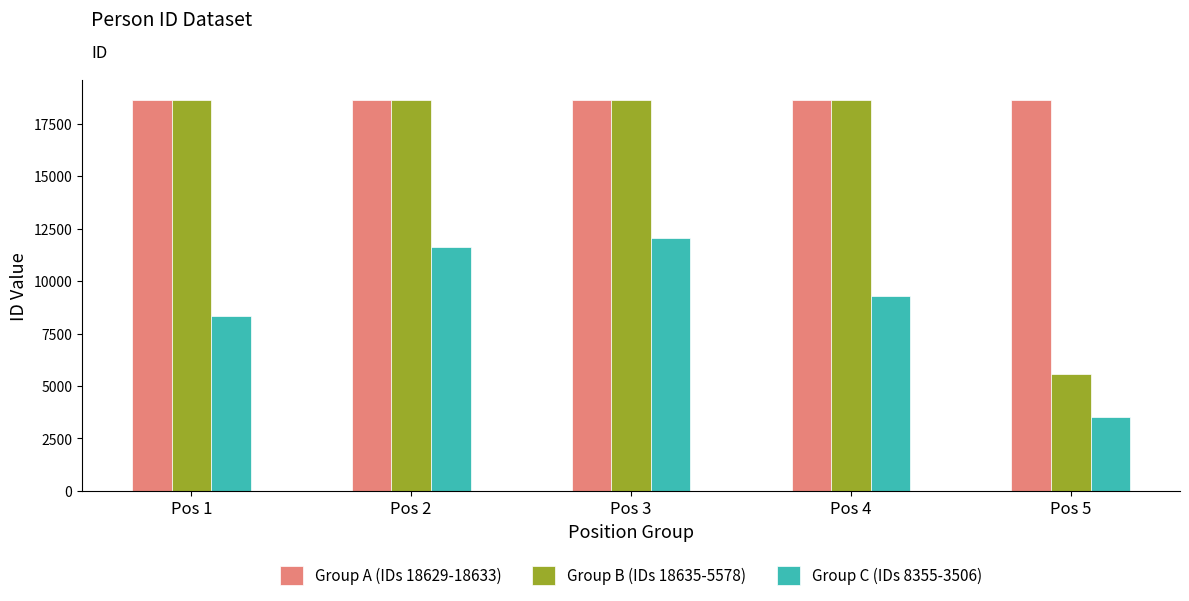

How many distinct data groups are displayed?

3